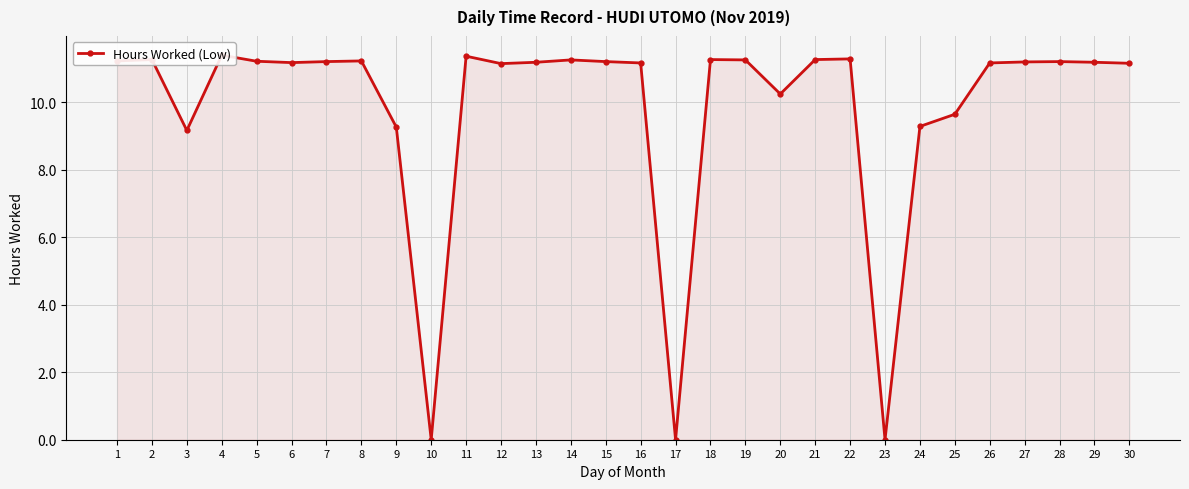

At which label does the data first exceed 11?

1